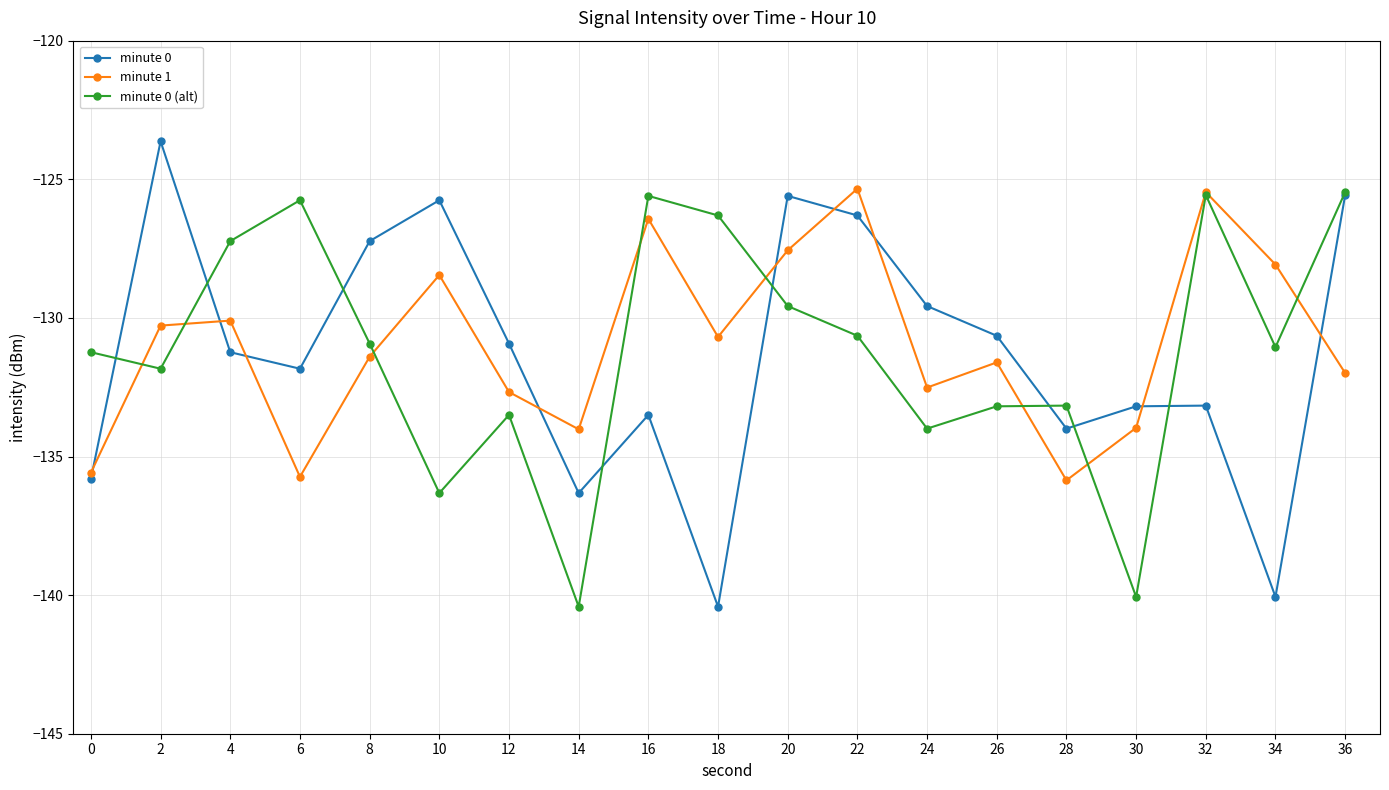

What is the smallest value displayed?

-140.4